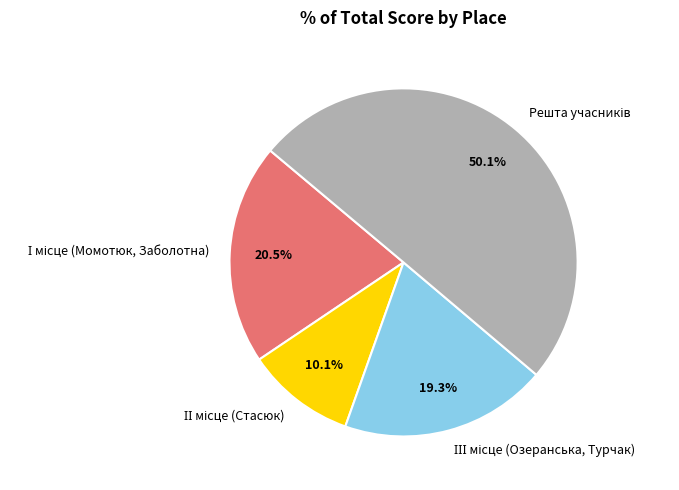

How many segments does this pie chart have?

4